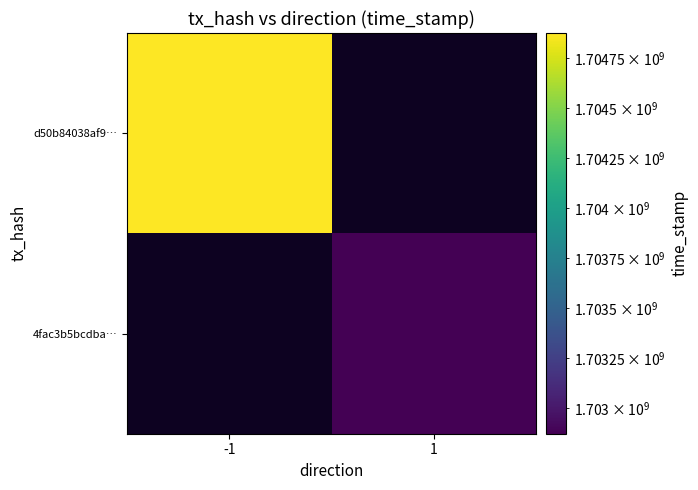

Which series has the largest total across all categories?

d50b84038af9…